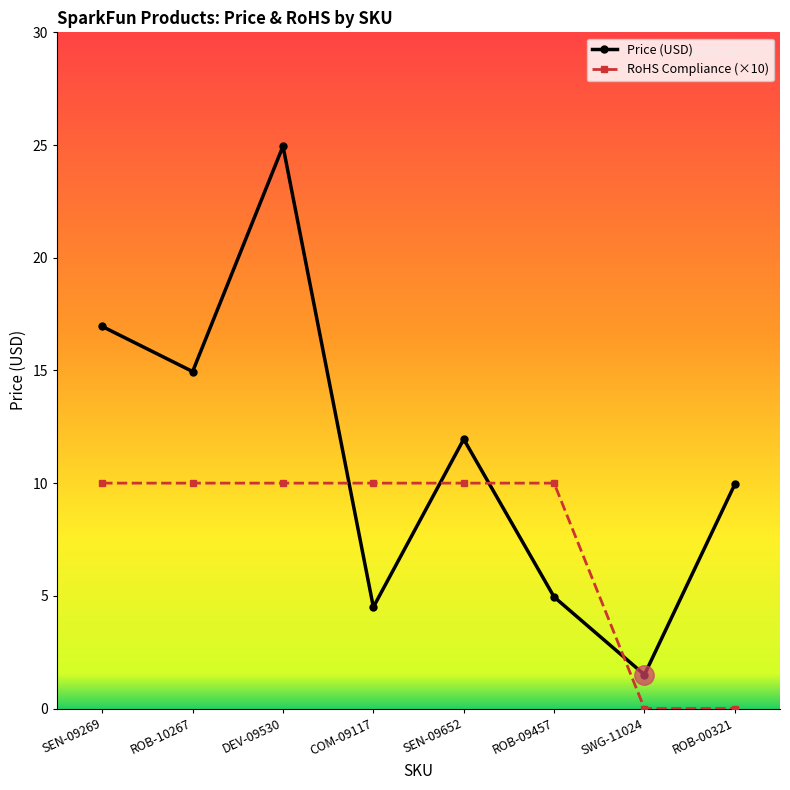

Count the number of categories in the chart.

8